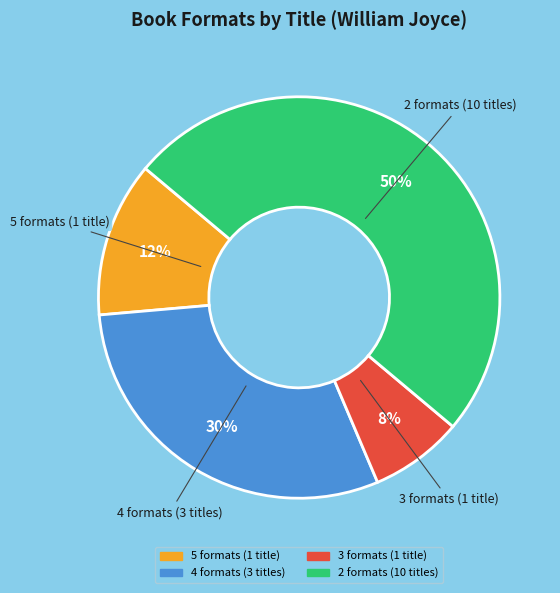

To the nearest percent, what is the average slice percentage?

25%